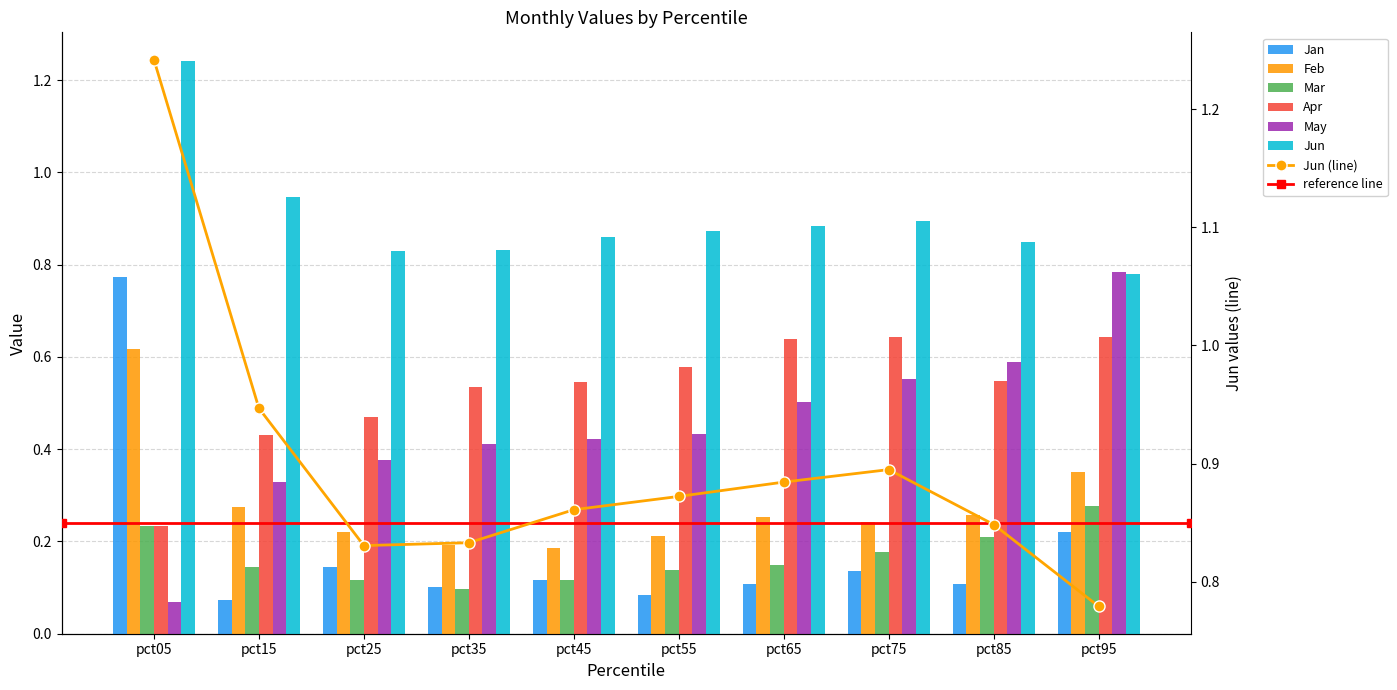

Count the Jun values in the range 0 to 1.

9